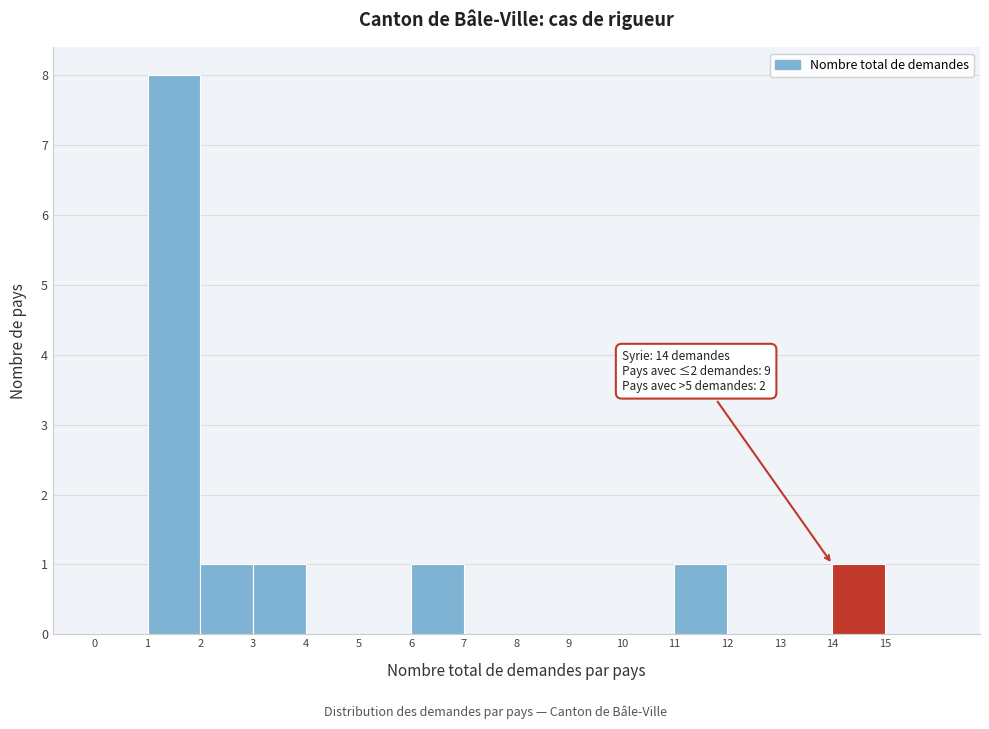

Over which range of the x-axis is the bar tallest?

1 to 2